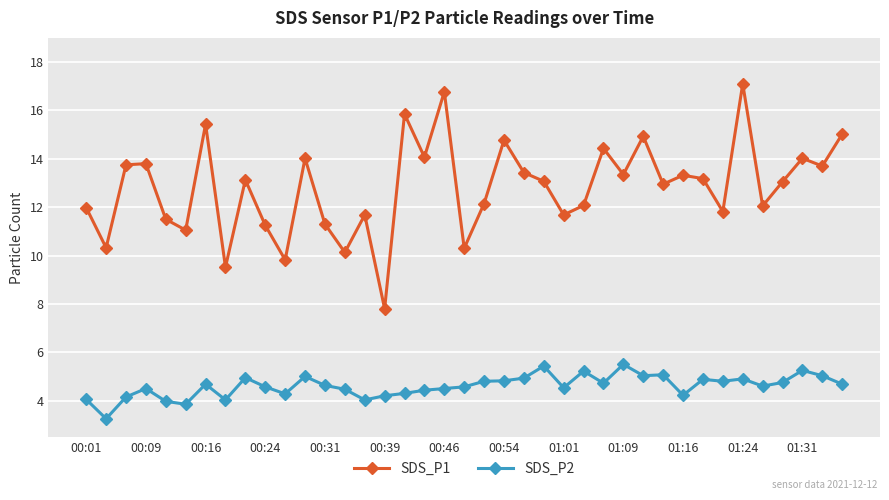

What is the value of the SDS_P1 point at the 33rd from the left?

11.8